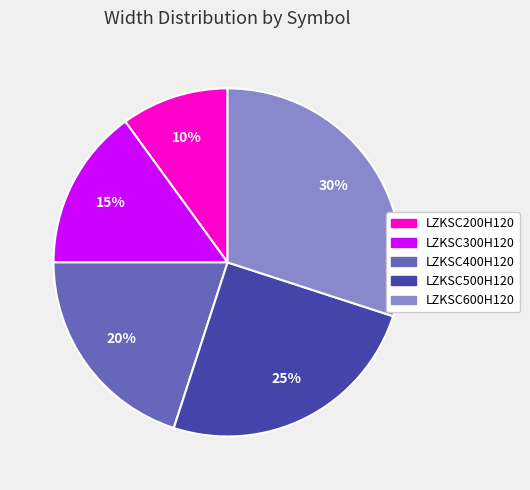

Which slice is the largest?

LZKSC600H120